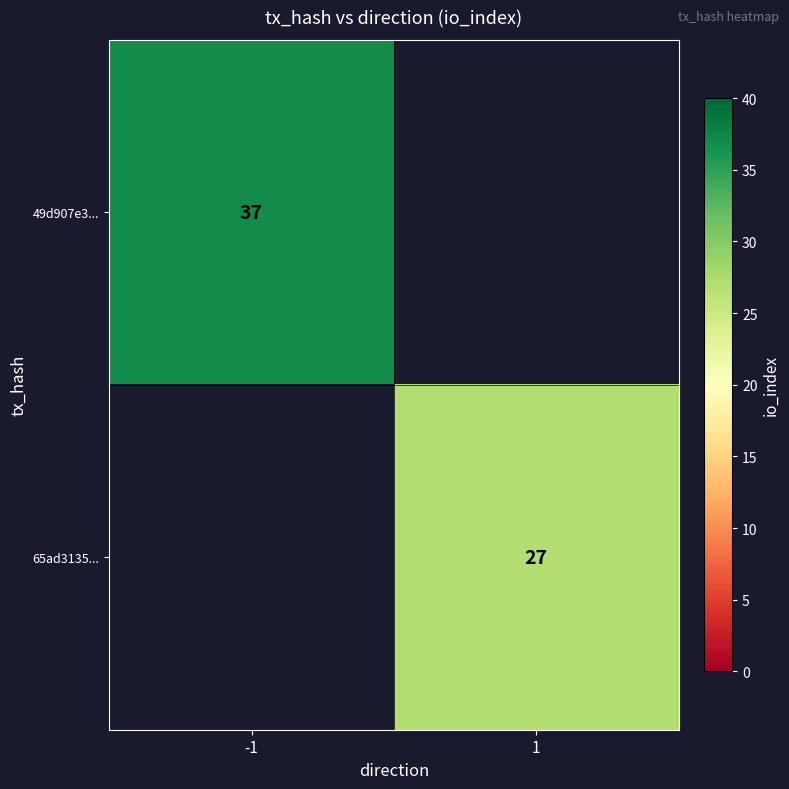

The 65ad3135... series shows 27 at 1. True or false?

True